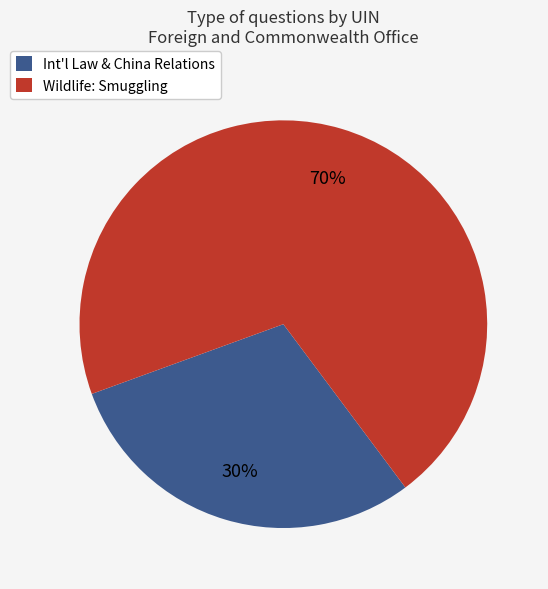

To the nearest percent, what percentage of the pie is Wildlife: Smuggling?

70%